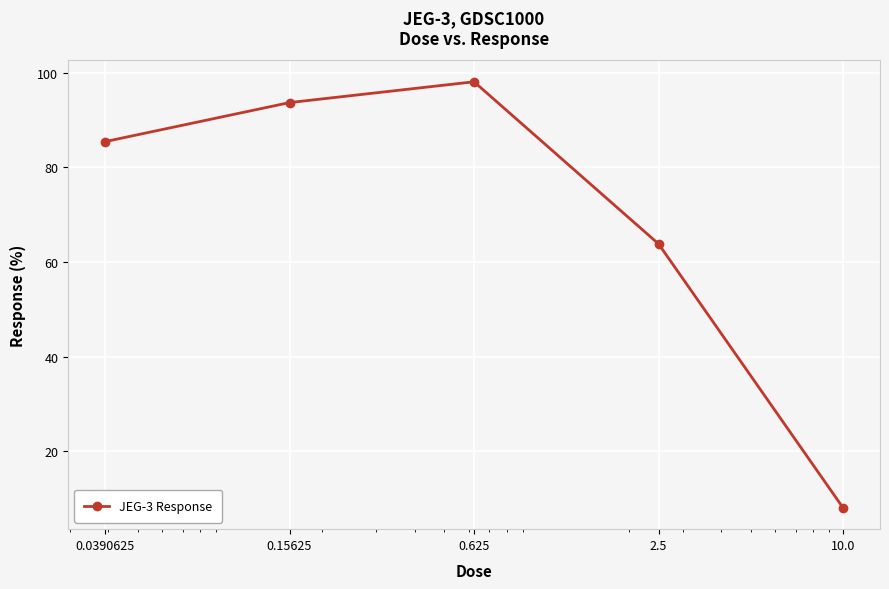

Reading left to right, list all the values displayed in this chart.

85.4	93.6	98.0	63.8	8.0